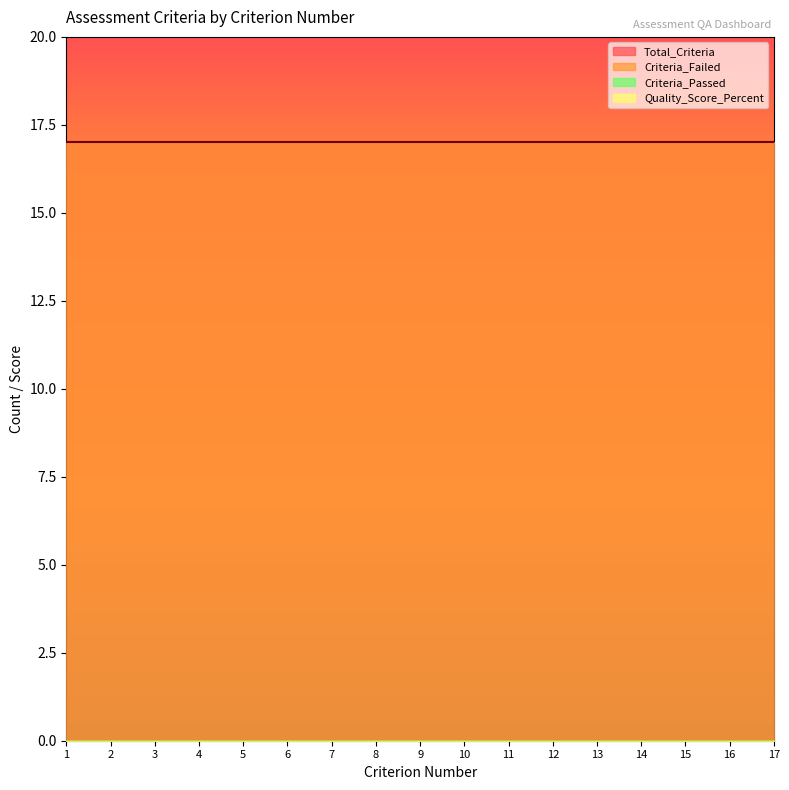

At which category does the chart reach its peak across all series?

1